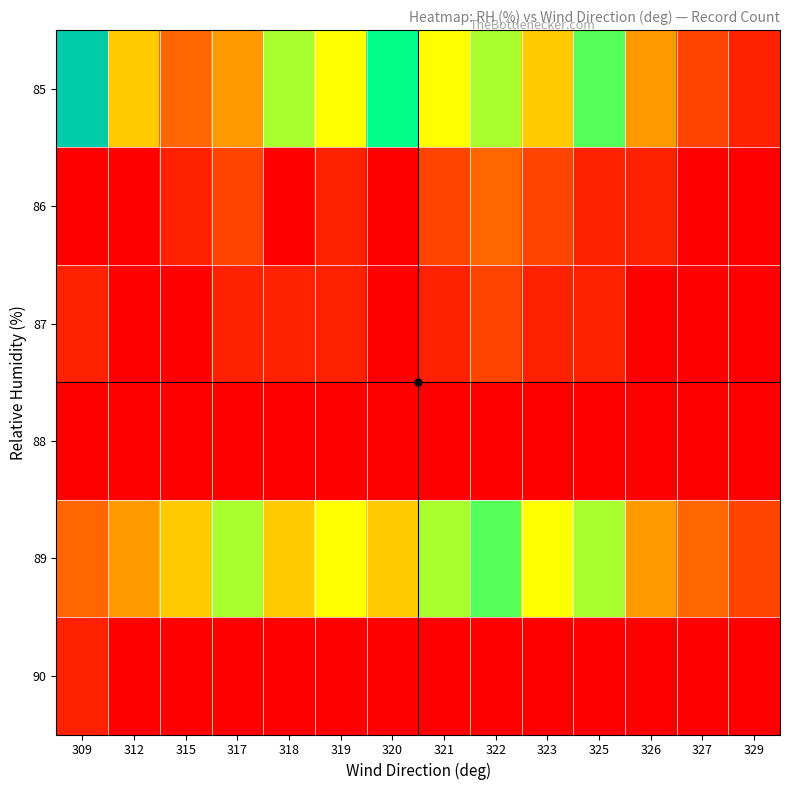

Between 319 and 317, which is larger?

319